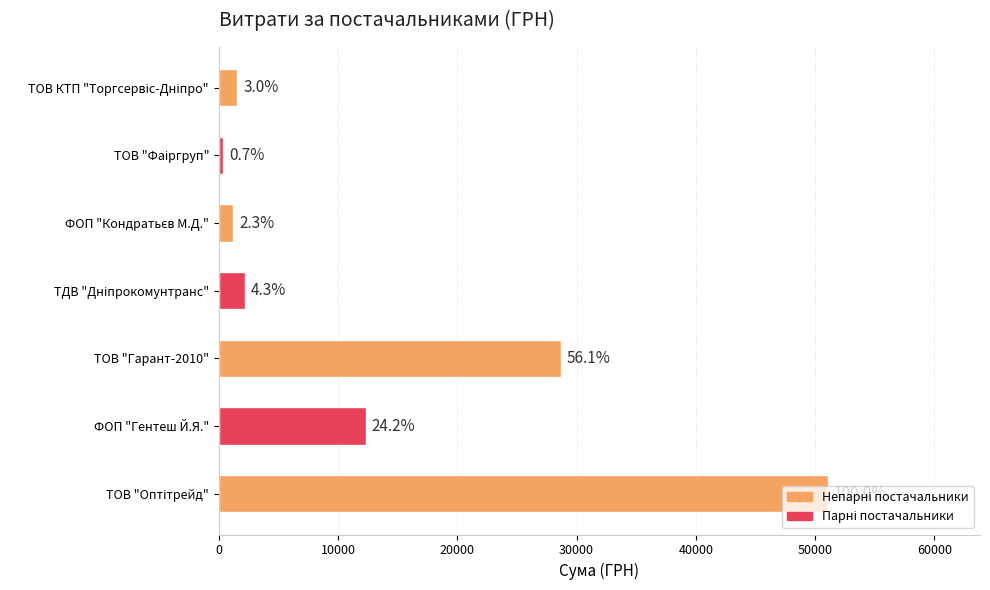

How many bars are there in total?

7